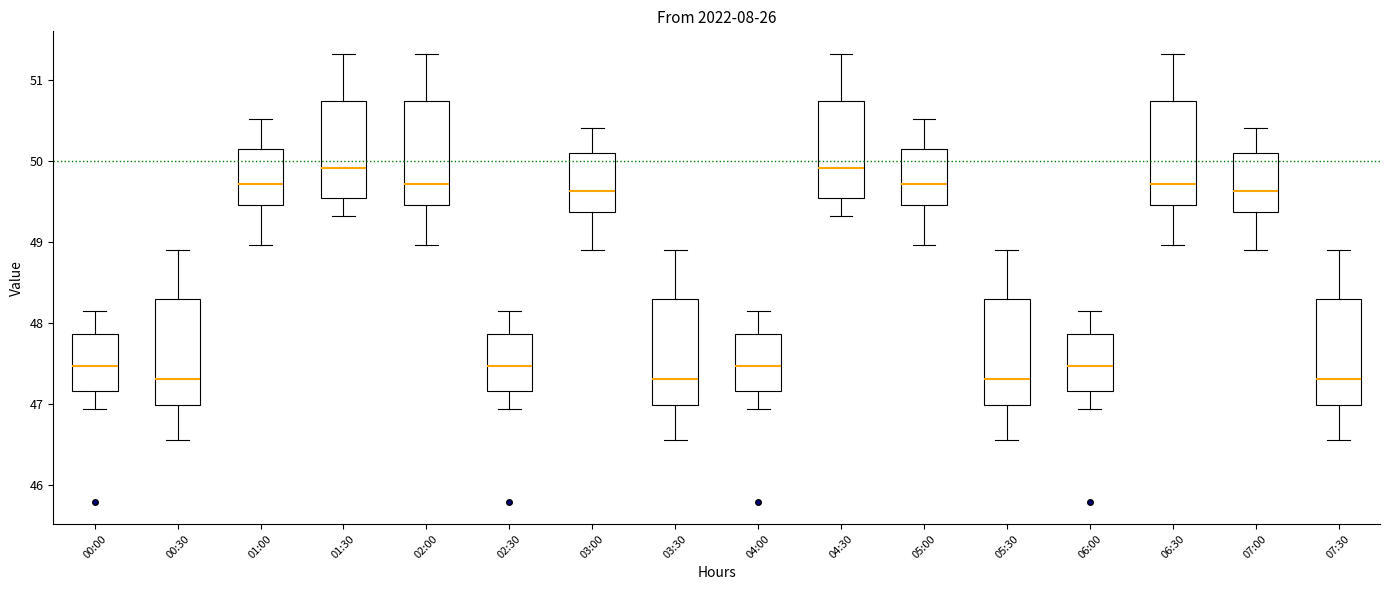

Reading left to right, transcribe this box plot: for each box, give where its median line is, the range the box spans, and where its two whiskers end, as read against the y-axis. The values are not printed on the chart, so give them approximately, as read against the axis.

00:00: median 47.5, box 47.2 to 47.9, whiskers 46.9 to 48.1
00:30: median 47.3, box 47.0 to 48.3, whiskers 46.6 to 48.9
01:00: median 49.7, box 49.4 to 50.1, whiskers 49.0 to 50.5
01:30: median 49.9, box 49.5 to 50.7, whiskers 49.3 to 51.3
02:00: median 49.7, box 49.4 to 50.7, whiskers 49.0 to 51.3
02:30: median 47.5, box 47.2 to 47.9, whiskers 46.9 to 48.1
03:00: median 49.6, box 49.4 to 50.1, whiskers 48.9 to 50.4
03:30: median 47.3, box 47.0 to 48.3, whiskers 46.6 to 48.9
04:00: median 47.5, box 47.2 to 47.9, whiskers 46.9 to 48.1
04:30: median 49.9, box 49.5 to 50.7, whiskers 49.3 to 51.3
05:00: median 49.7, box 49.4 to 50.1, whiskers 49.0 to 50.5
05:30: median 47.3, box 47.0 to 48.3, whiskers 46.6 to 48.9
06:00: median 47.5, box 47.2 to 47.9, whiskers 46.9 to 48.1
06:30: median 49.7, box 49.4 to 50.7, whiskers 49.0 to 51.3
07:00: median 49.6, box 49.4 to 50.1, whiskers 48.9 to 50.4
07:30: median 47.3, box 47.0 to 48.3, whiskers 46.6 to 48.9